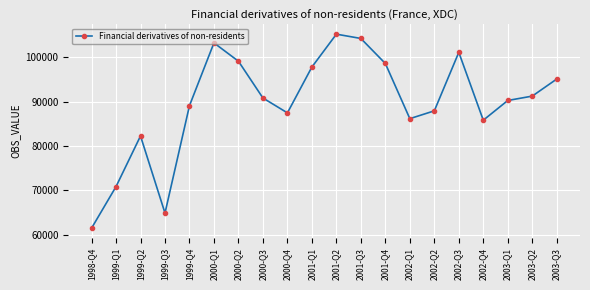

What is the difference between the values at 2002-Q3 and 1999-Q2?

18864